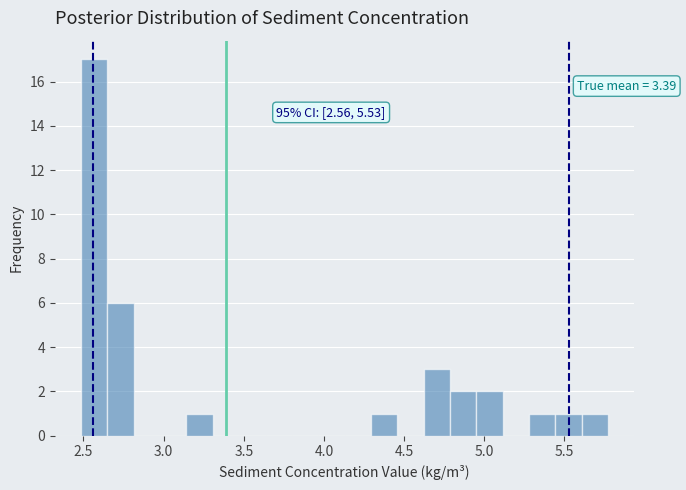

Around what value on the x-axis is the tallest bar? Give the approximate position of its centre, as read against the axis.

2.55